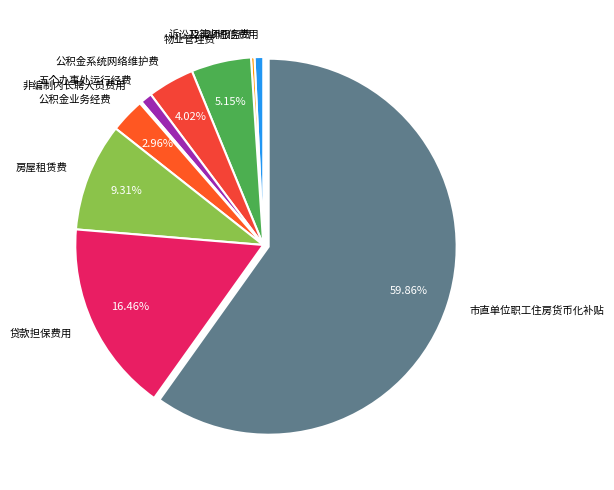

Is 市直单位职工住房货币化补贴 the majority of the pie?

Yes